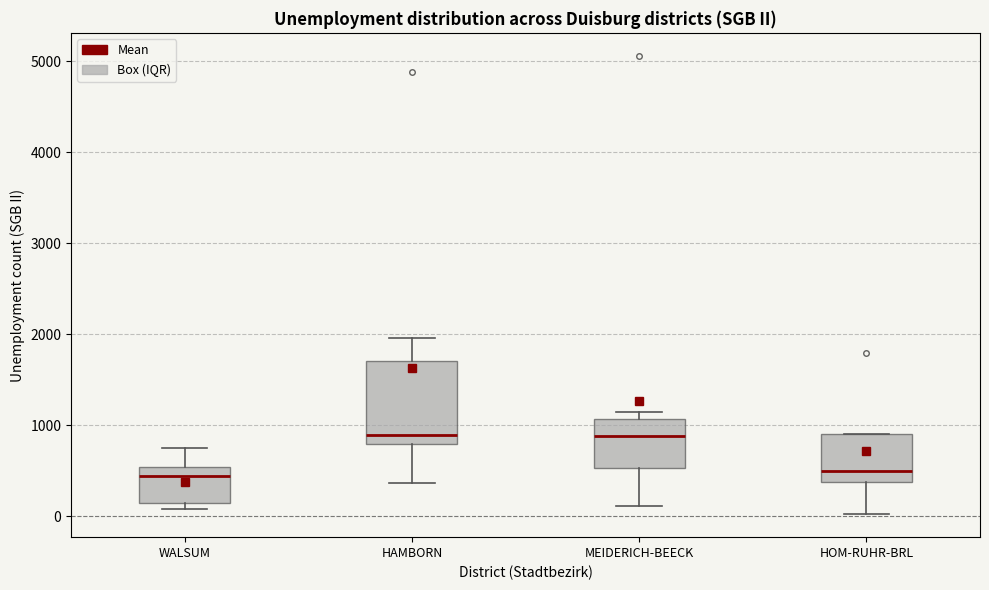

Reading left to right, read every box against the y-axis: the position of its median line, the range the box covers, and the ends of its whiskers. The values are not printed on the chart, so give them approximately, as read against the axis.

WALSUM: median 400, box 100 to 500, whiskers 100 (just below the box's lower edge) to 800
HAMBORN: median 900, box 800 to 1700, whiskers 400 to 2000
MEIDERICH-BEECK: median 900, box 500 to 1100, whiskers 100 to 1100 (just above the box's upper edge)
HOM-RUHR-BRL: median 500, box 400 to 900, whiskers 0 to 900